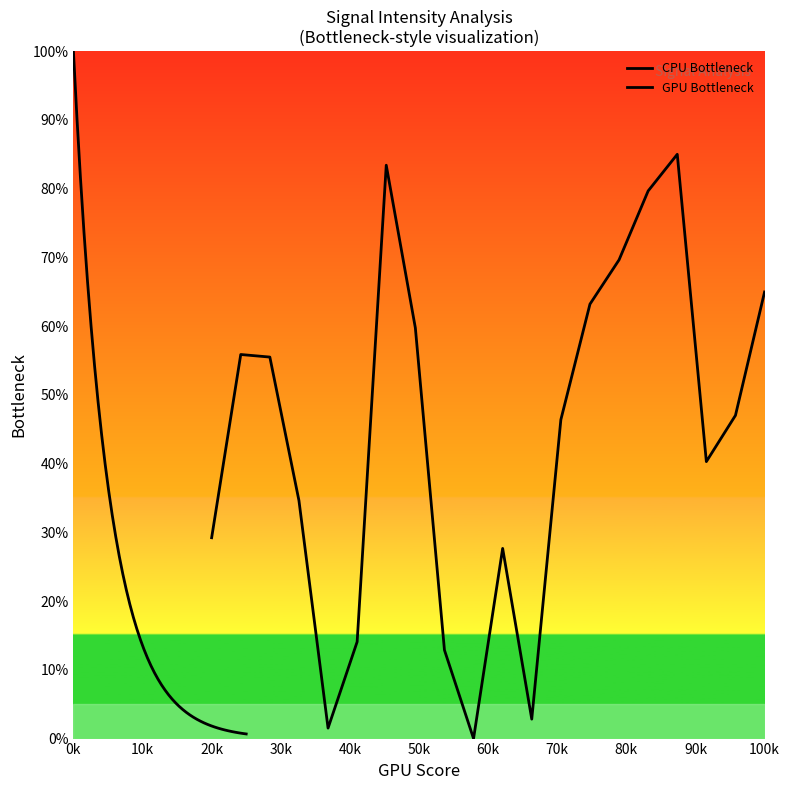

True or false: there are more than 0 points higher than both neighbors.

True